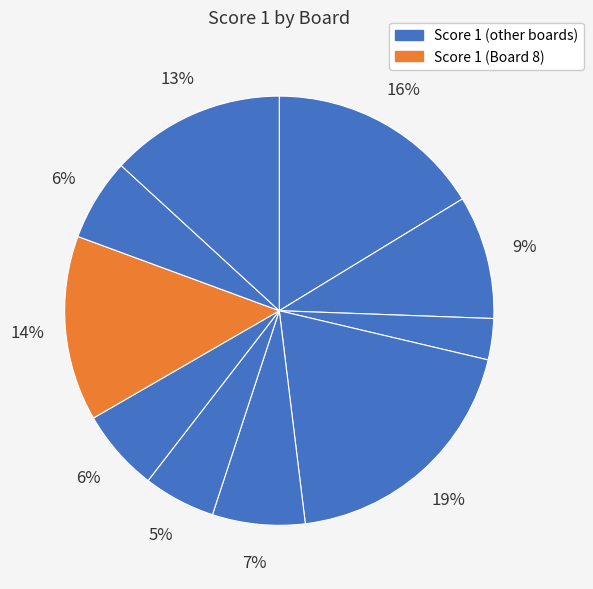

How many slices are in this pie chart?

10